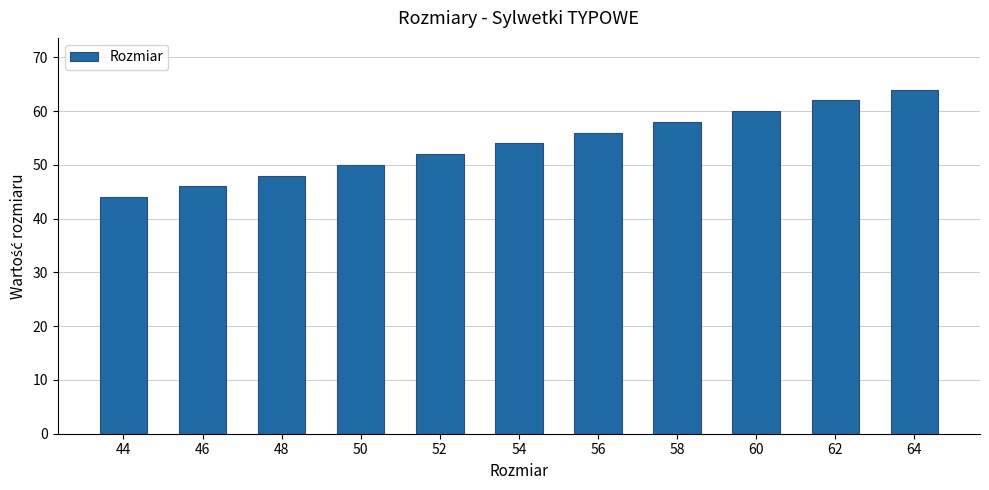

Reading left to right, what are all the values shown in this chart?

44=44	46=46	48=48	50=50	52=52	54=54	56=56	58=58	60=60	62=62	64=64